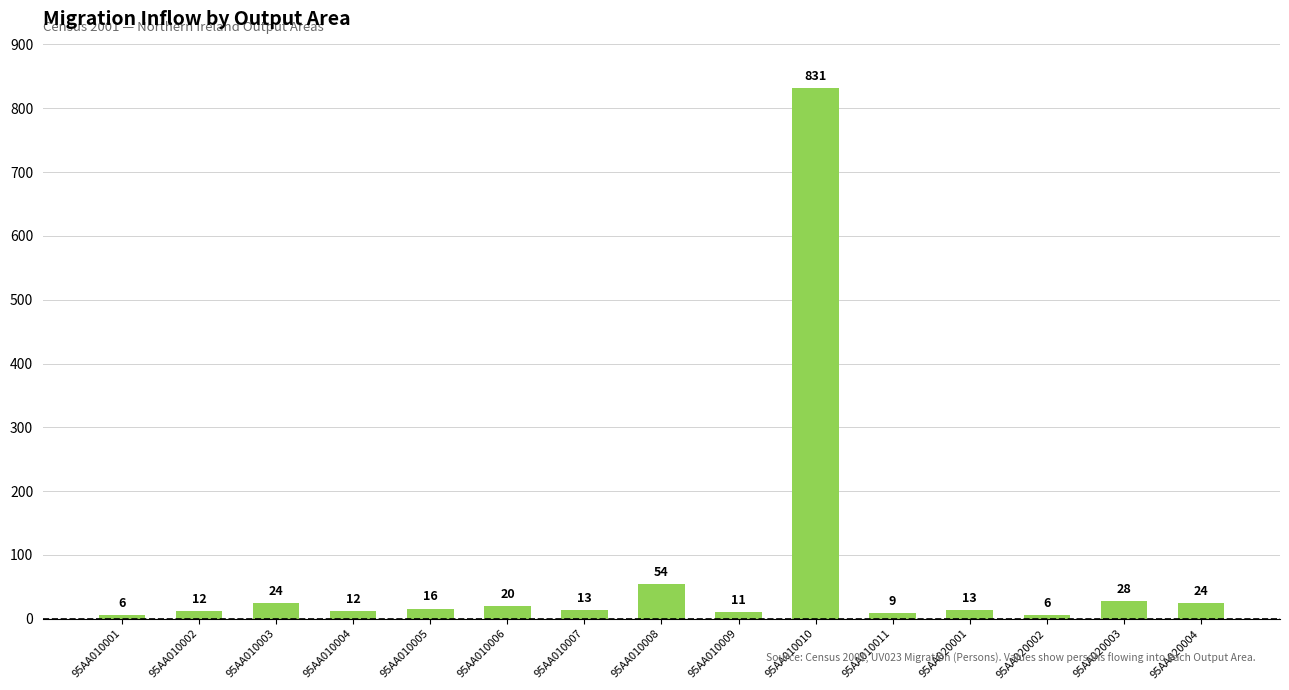

What is the difference between the second highest and minimum values?

48